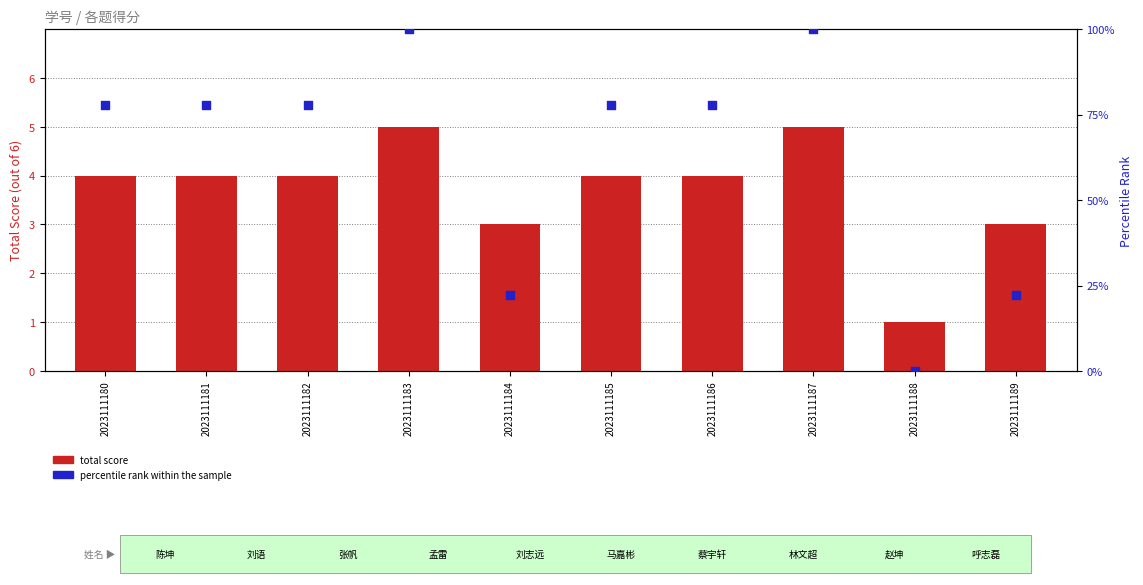

Which series contains the lowest Y value?

percentile rank within the sample